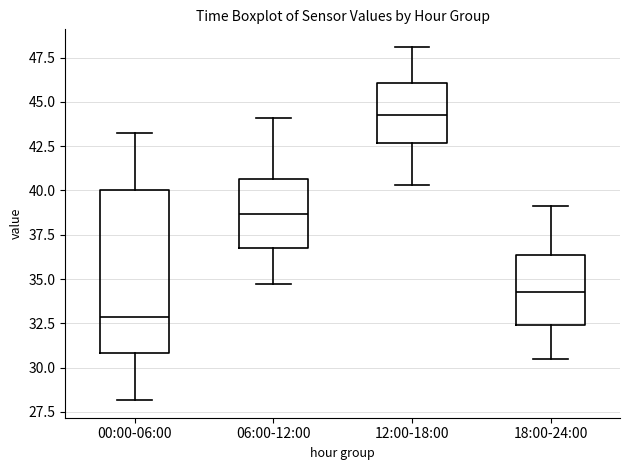

Where is the lower edge of the box for 12:00-18:00 on the y-axis? The values are not printed on the chart, so give them approximately, as read against the axis.

42.5